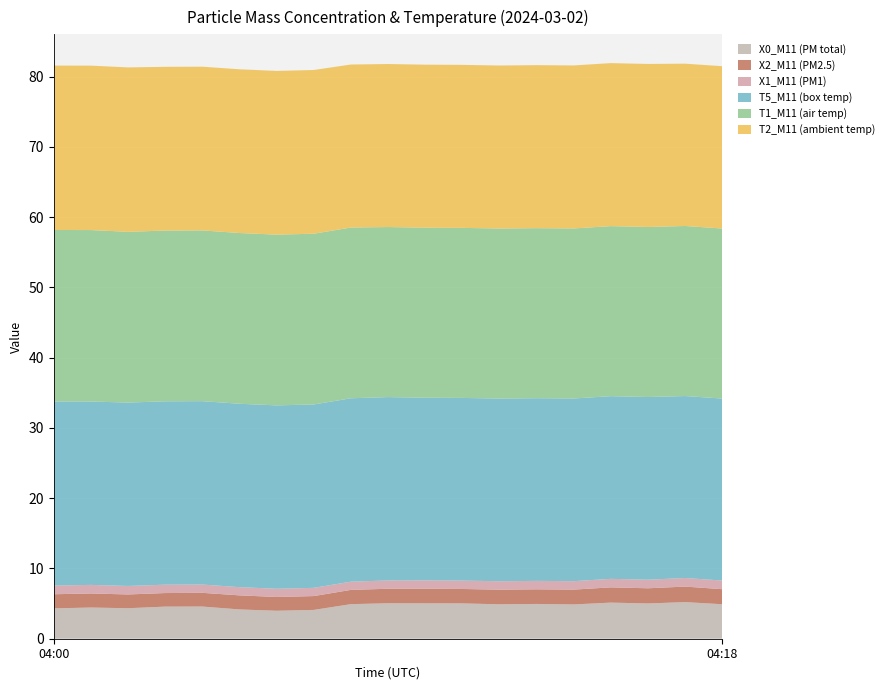

Reading right to left, what are all the values shown in this chart?

X0_M11 (PM total): 4.9	5.2	5.0	5.1	4.9	5.0	4.9	5.0	5.0	5.0	4.9	4.1	4.0	4.2	4.6	4.6	4.3	4.4	4.3
X2_M11 (PM2.5): 2.1	2.2	2.2	2.2	2.1	2.1	2.1	2.0	2.1	2.1	2.0	2.0	2.0	2.0	1.9	1.9	2.0	2.0	2.0
X1_M11 (PM1): 1.2	1.2	1.2	1.2	1.2	1.2	1.2	1.2	1.2	1.2	1.2	1.2	1.2	1.2	1.2	1.2	1.2	1.2	1.2
T5_M11 (box temp): 25.9	25.9	26.0	26.0	26.0	26.0	26.0	26.0	26.0	26.1	26.1	26.1	26.1	26.1	26.1	26.1	26.1	26.1	26.2
T1_M11 (air temp): 24.2	24.2	24.2	24.2	24.2	24.2	24.2	24.2	24.2	24.2	24.3	24.3	24.3	24.3	24.3	24.3	24.3	24.4	24.4
T2_M11 (ambient temp): 23.1	23.1	23.2	23.2	23.2	23.2	23.2	23.2	23.2	23.2	23.2	23.3	23.3	23.3	23.3	23.3	23.4	23.4	23.4